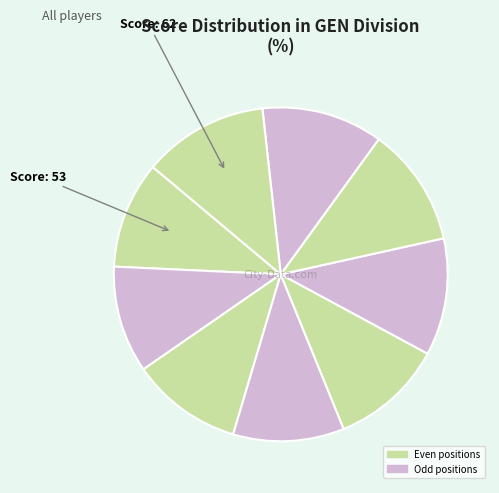

How many segments does this pie chart have?

9